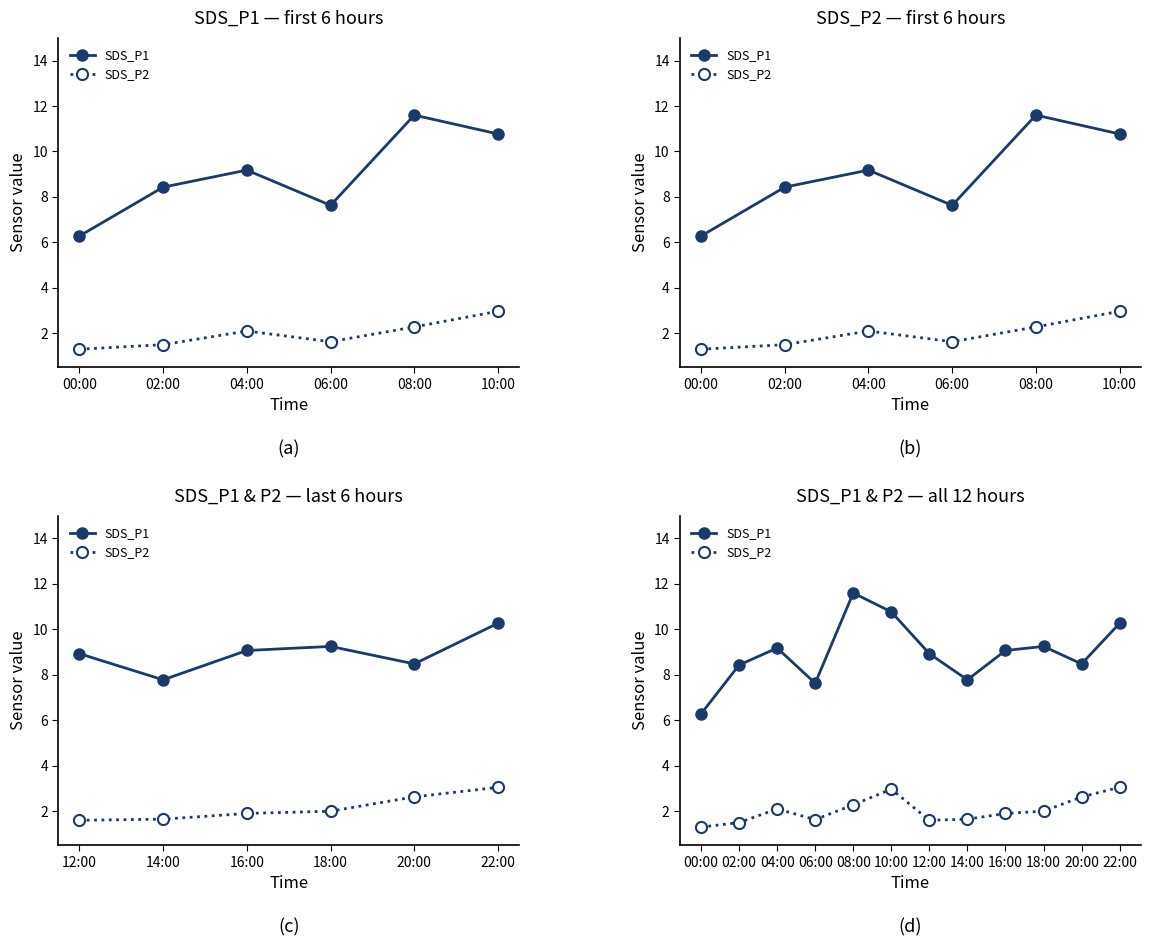

What position from the right is 06:00?

9